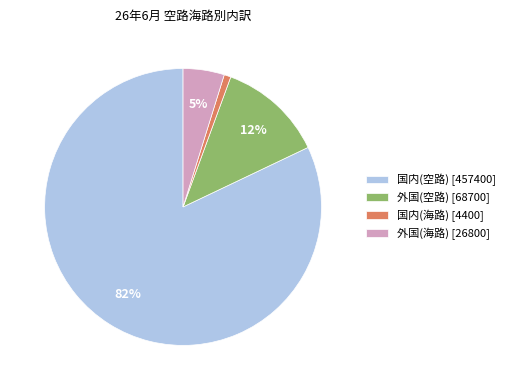

Which has a higher value, 外国(空路) [68700] or 国内(海路) [4400]?

外国(空路) [68700]